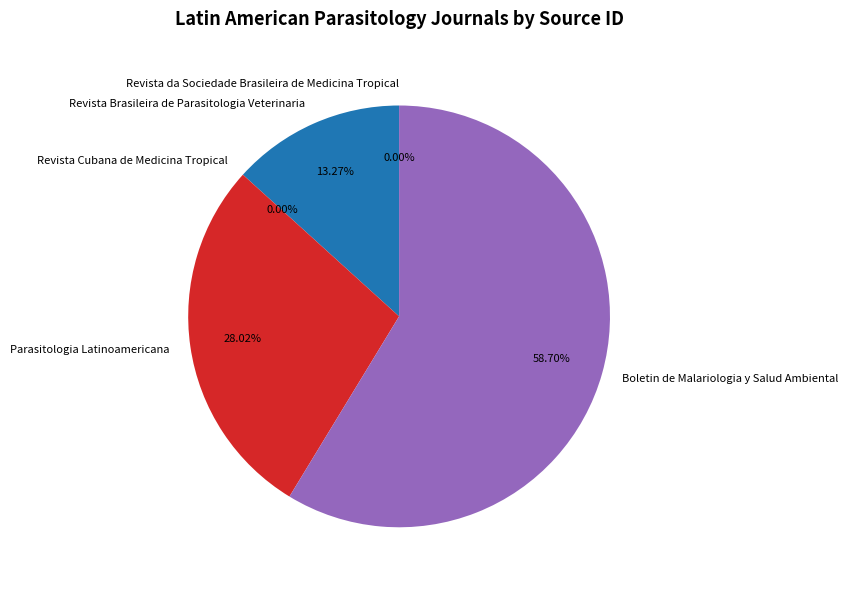

What portion of the pie excludes Boletin de Malariologia y Salud Ambiental?

41.3%